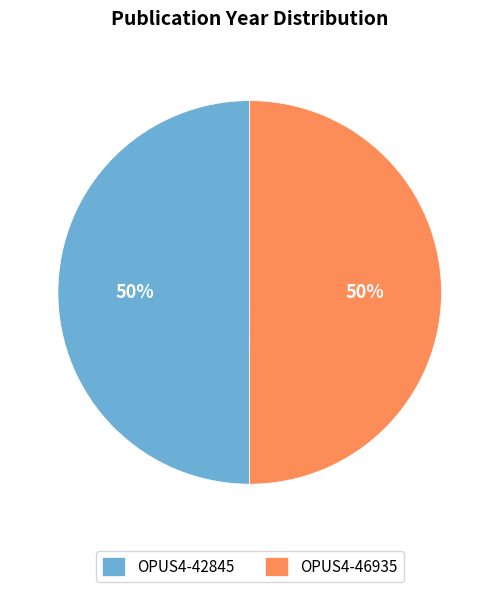

Is the sum of OPUS4-42845 and OPUS4-46935 greater than half?

Yes